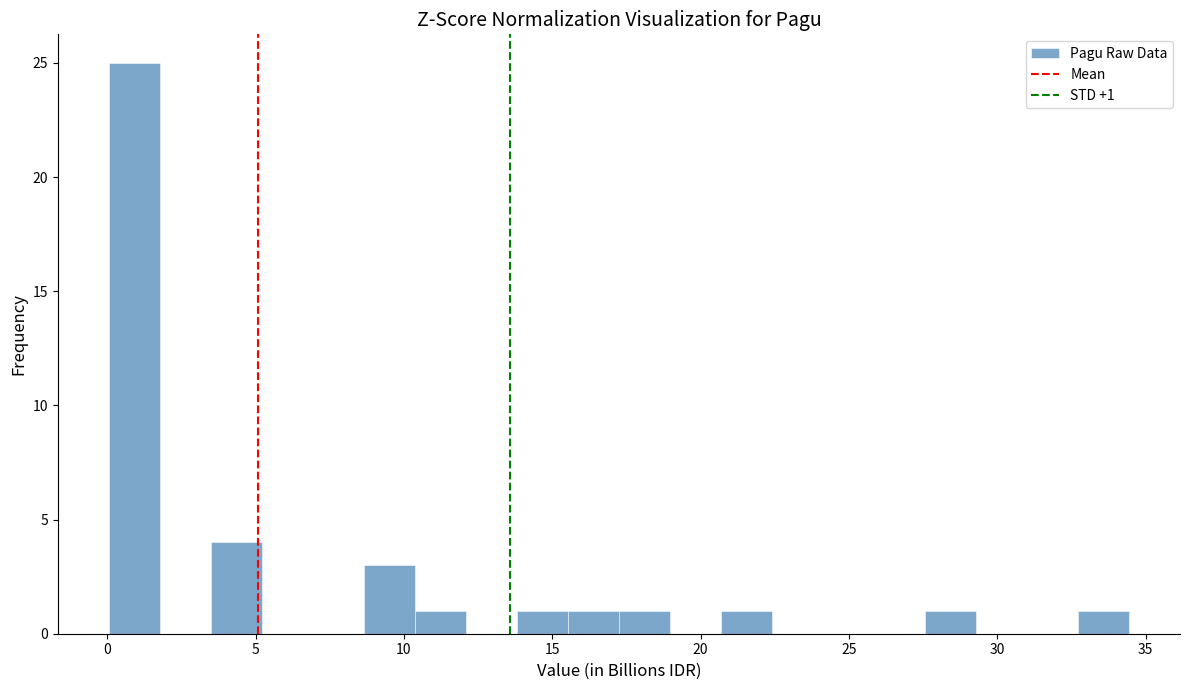

Read against the x-axis, roughly where is the centre of the tallest bar?

1.0